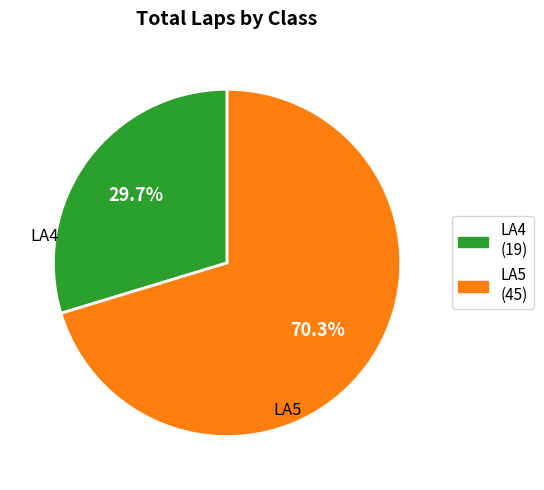

How many segments does this pie chart have?

2